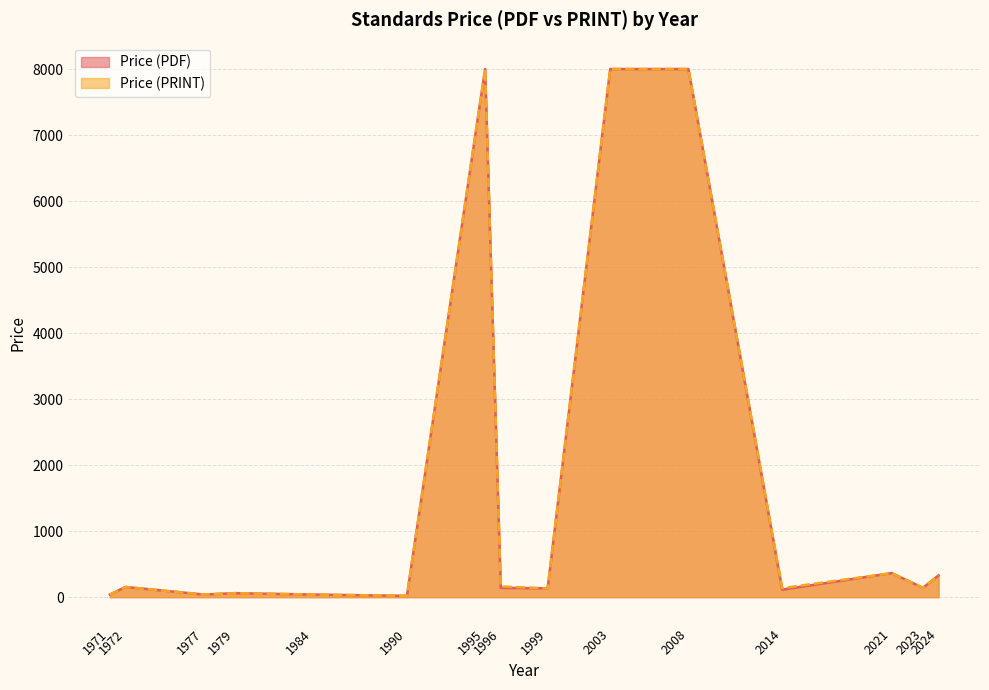

Does the chart have visible grid lines?

Yes